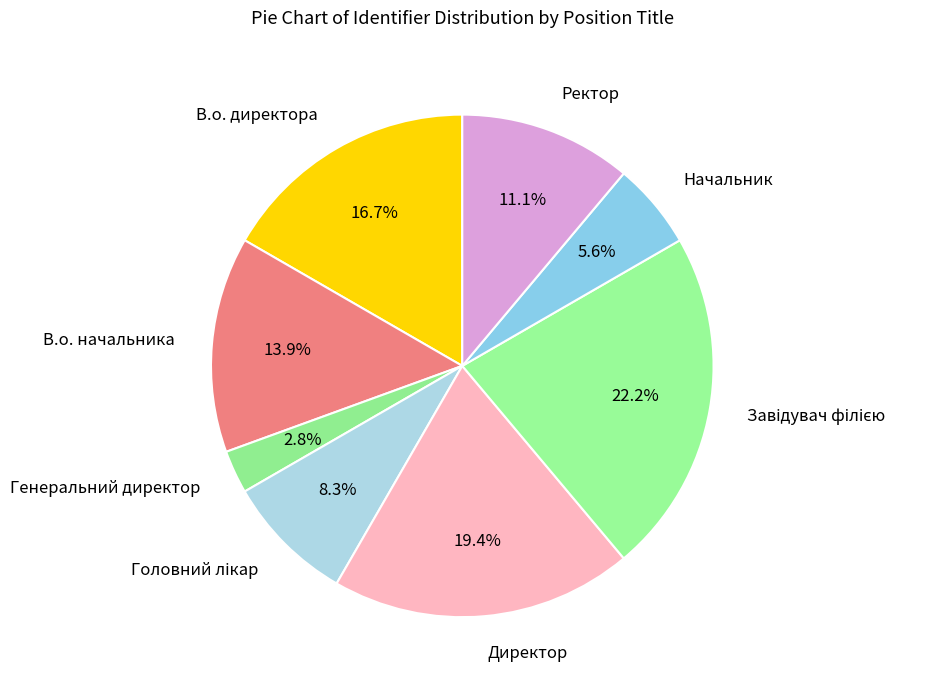

Do Генеральний директор and Ректор together represent more than half of the pie?

No